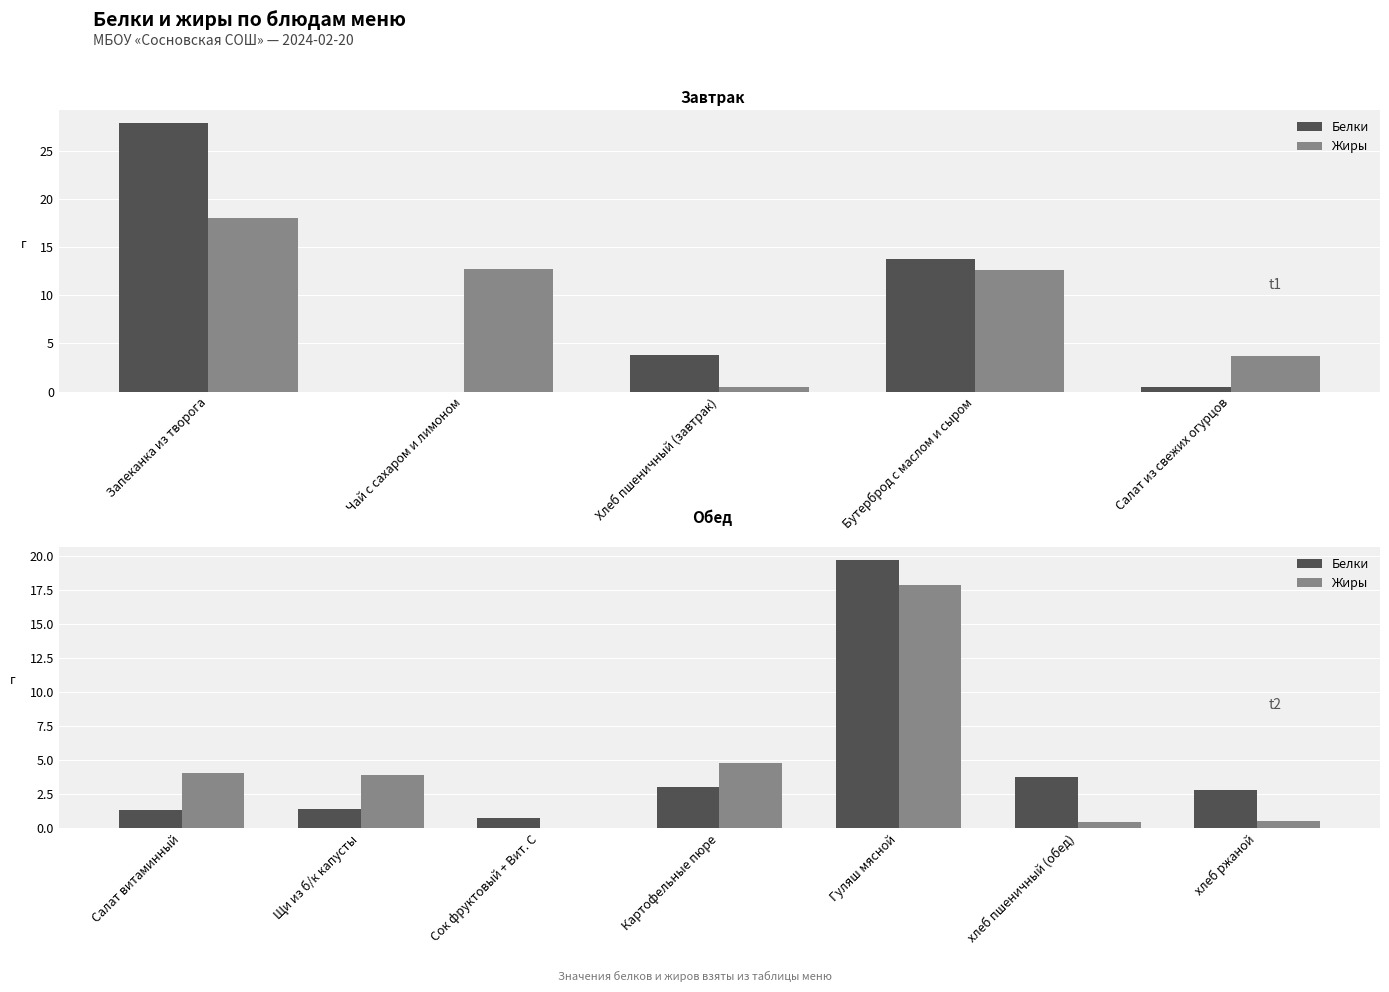

How many data points in Жиры are above 3?

4